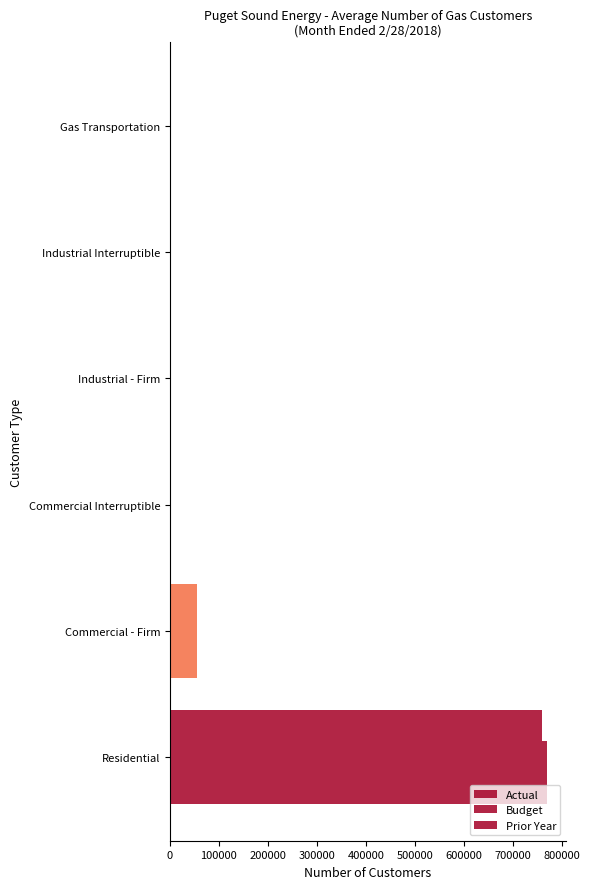

How many distinct data groups are displayed?

3